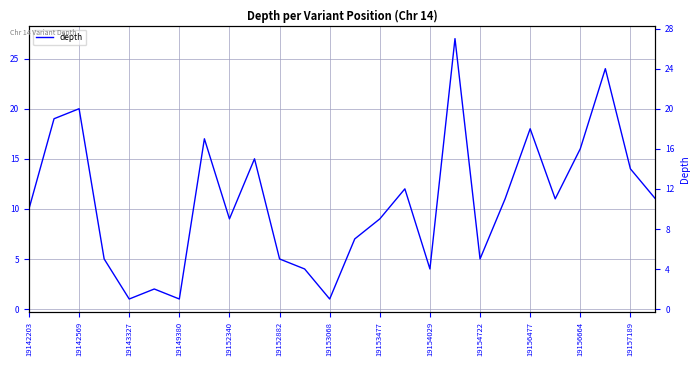

What is the difference between the values at 19149380 and 23?

19